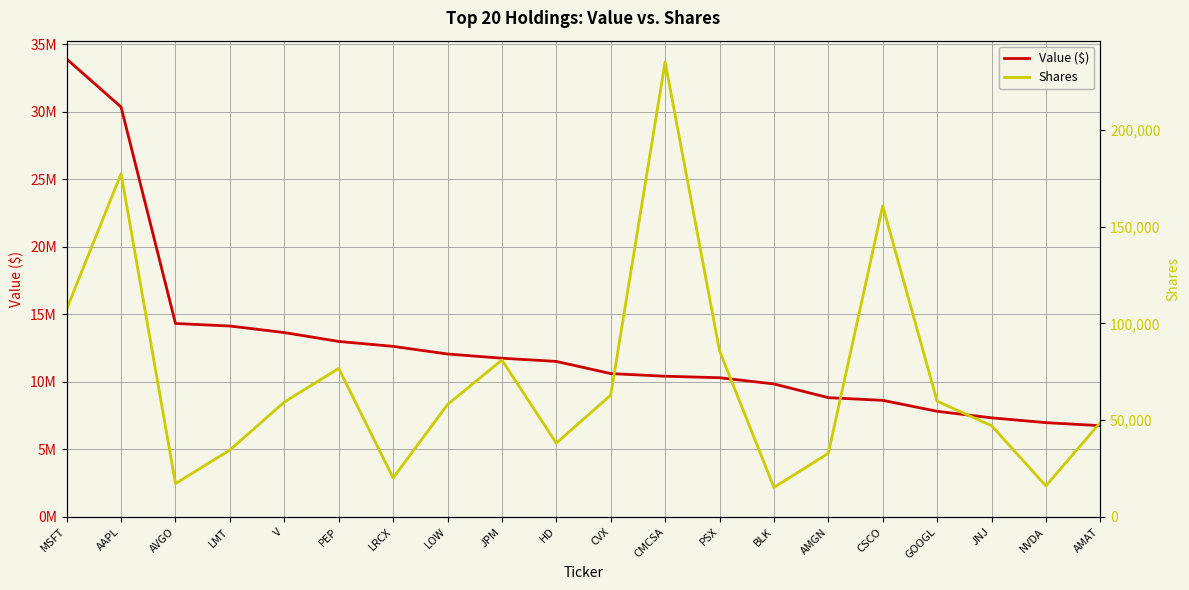

Reading right to left, extract all data points from this chart.

Value ($): AMAT=6760851	NVDA=6985745	JNJ=7342477	GOOGL=7826344	CSCO=8636969	AMGN=8835254	BLK=9852155	PSX=10311841	CMCSA=10422920	CVX=10619550	HD=11520515	JPM=11758782	LOW=12069213	LRCX=12634795	PEP=13001316	V=13657164	LMT=14141667	AVGO=14330427	AAPL=30362217	MSFT=33919805
Shares: AMAT=48832	NVDA=16060	JNJ=47143	GOOGL=59807	CSCO=160658	AMGN=32874	BLK=15239	PSX=85825	CMCSA=235068	CVX=62979	HD=38127	JPM=81084	LOW=58070	LRCX=20159	PEP=76731	V=59376	LMT=34580	AVGO=17254	AAPL=177339	MSFT=107426